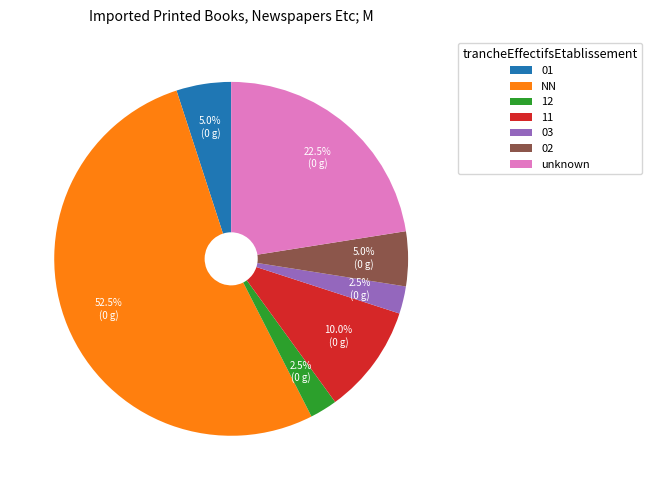

Which category has the biggest portion of the pie?

NN